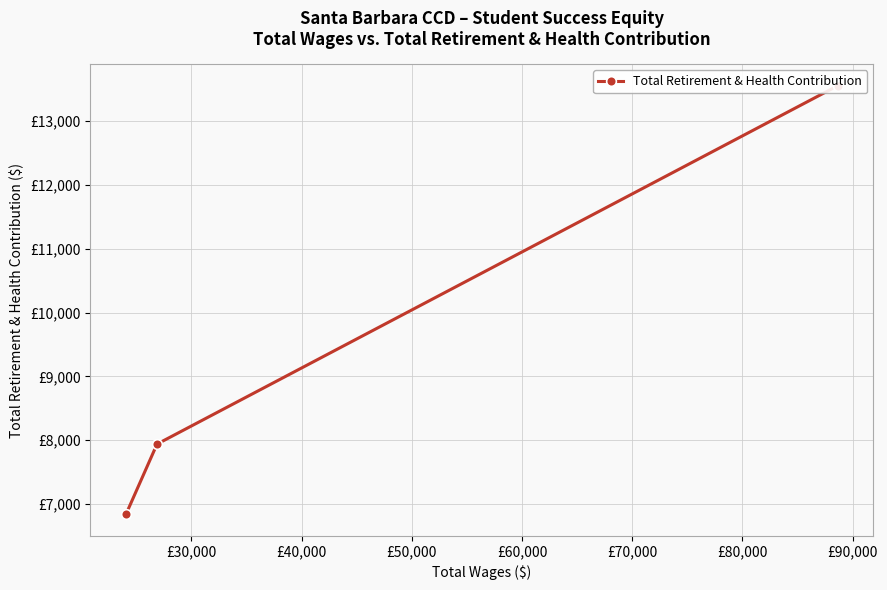

What is the difference between the maximum and minimum values?

6716.2